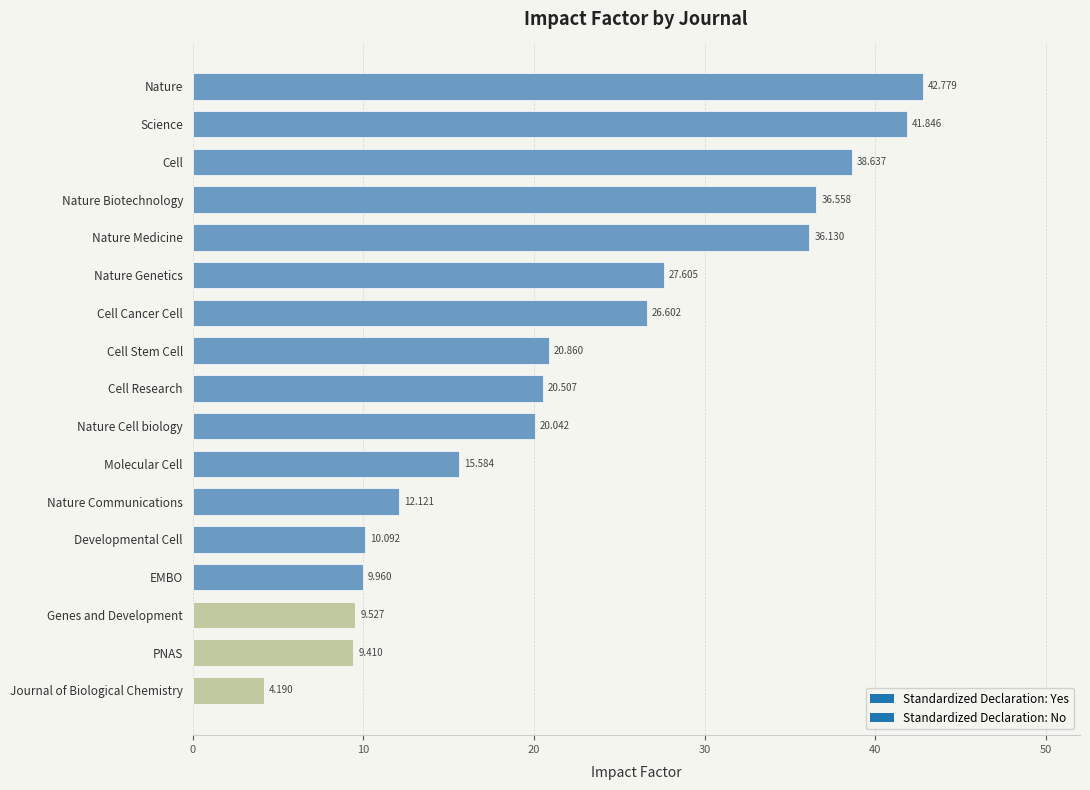

Which category has the lowest value across all series?

Journal of Biological Chemistry